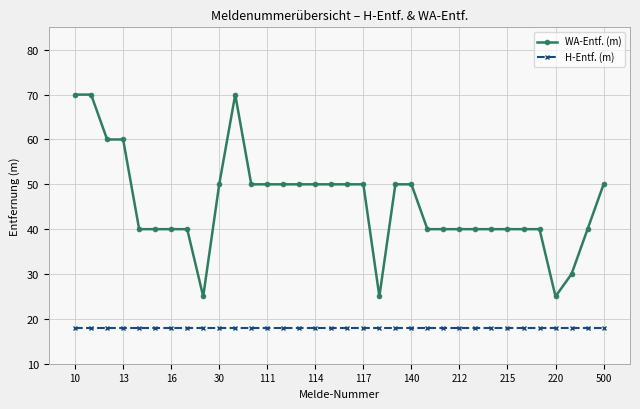

Reading left to right, transcribe all the data shown in this chart.

WA-Entf. (m): 70	70	60	60	40	40	40	40	25	50	70	50	50	50	50	50	50	50	50	25	50	50	40	40	40	40	40	40	40	40	25	30	40	50
H-Entf. (m): 18	18	18	18	18	18	18	18	18	18	18	18	18	18	18	18	18	18	18	18	18	18	18	18	18	18	18	18	18	18	18	18	18	18